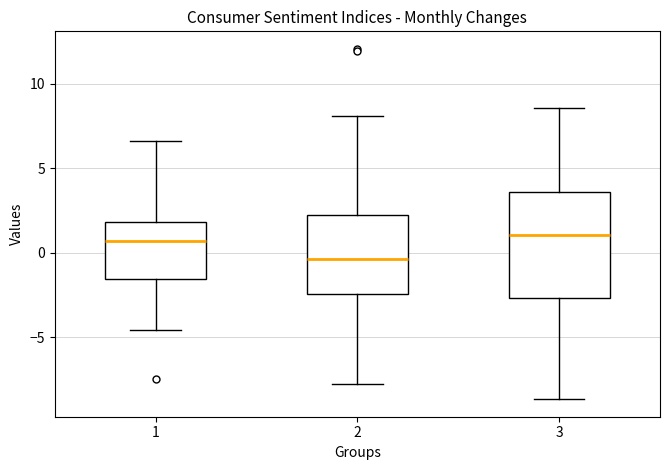

Which box is the tallest, from its lower edge to its upper edge?

3